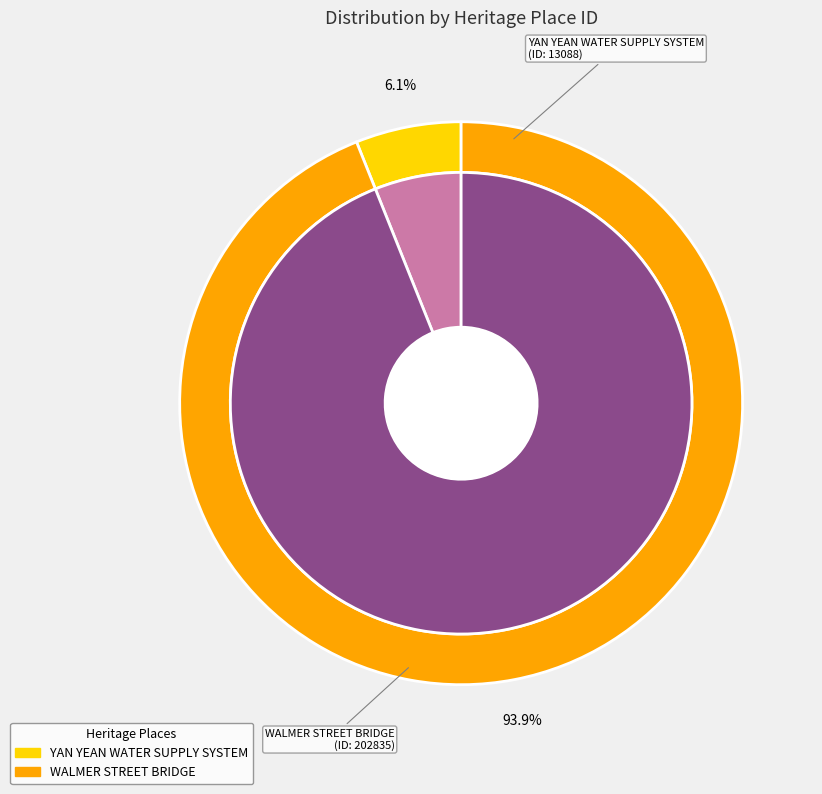

To the nearest percent, what is the combined percentage of WALMER STREET BRIDGE and YAN YEAN WATER SUPPLY SYSTEM?

100%